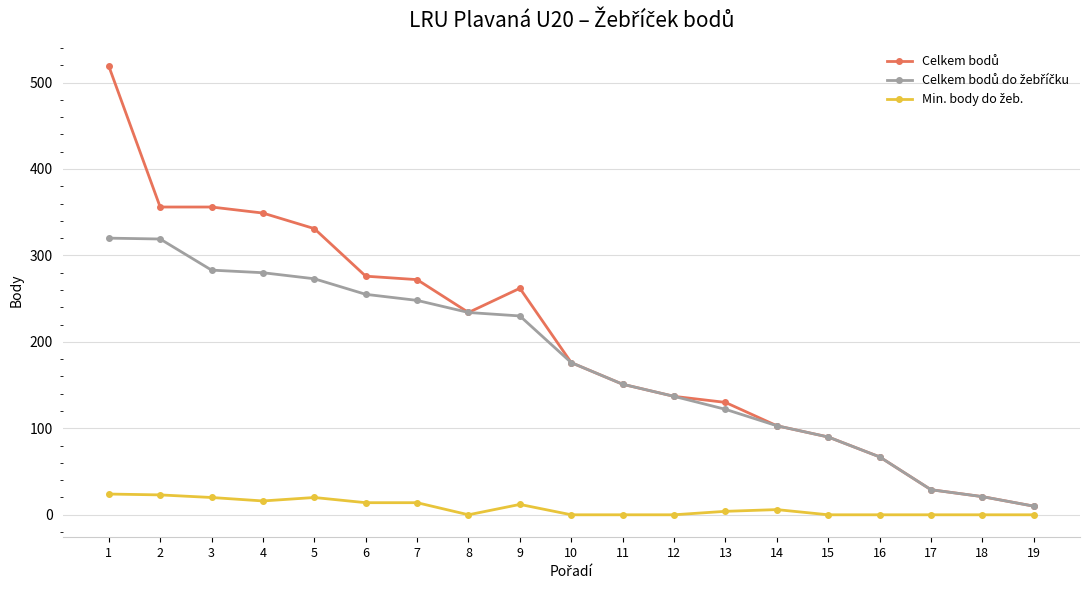

What is the maximum value shown in the chart?

519